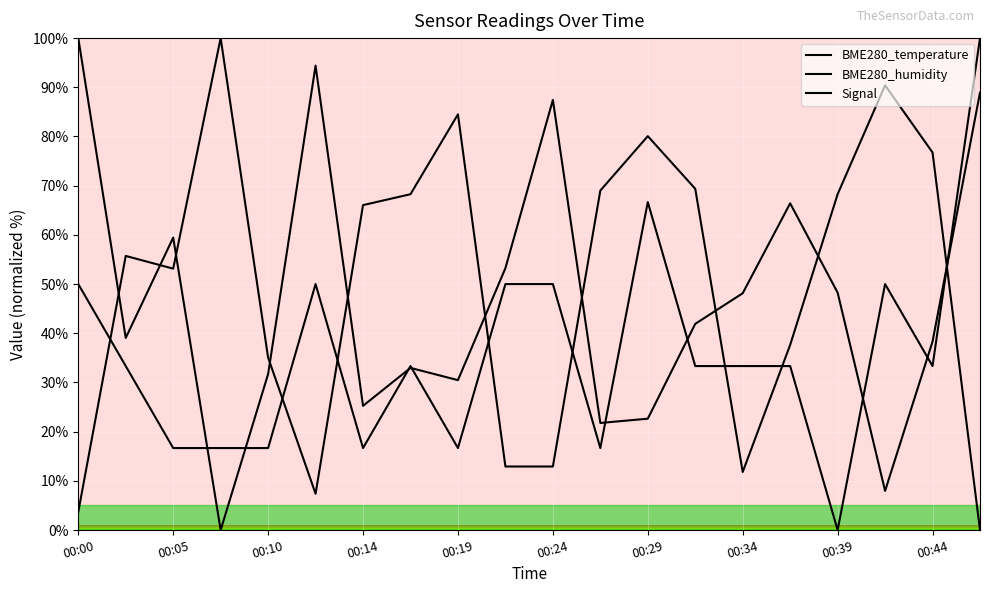

At how many categories does at least one series exceed 52?

18